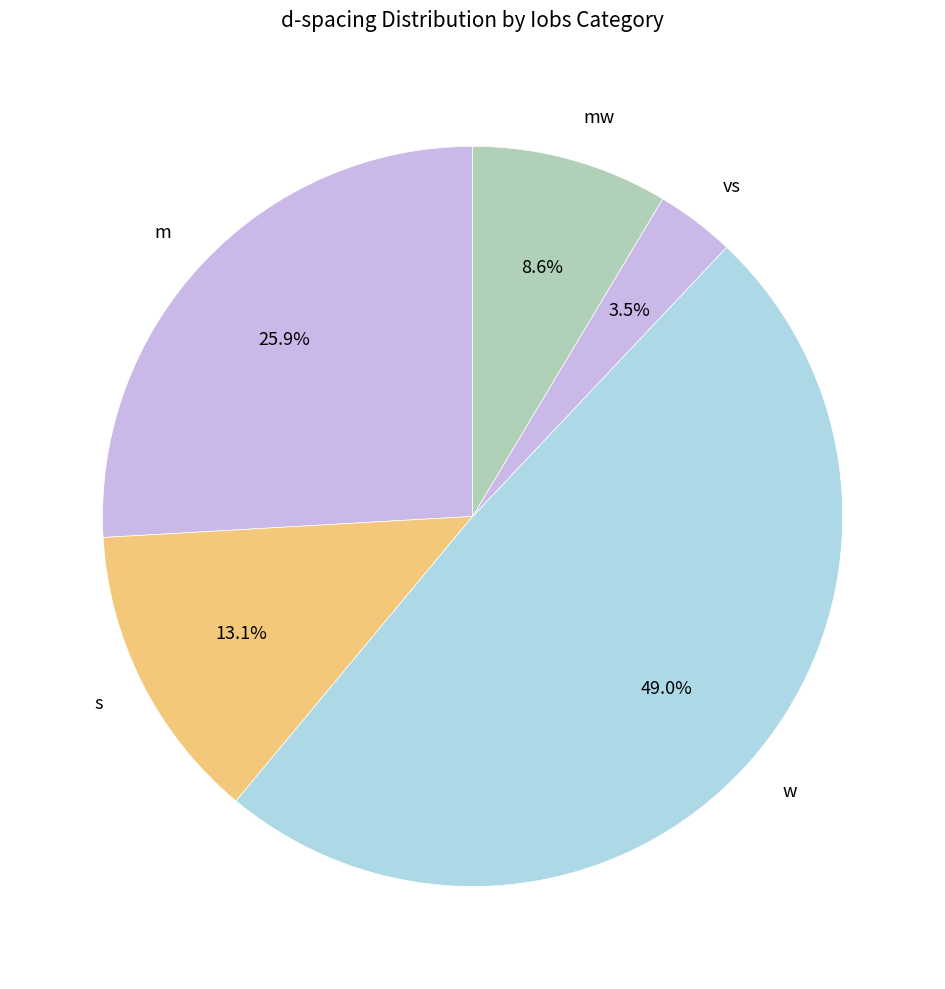

Rank the categories by value from lowest to highest.

vs, mw, s, m, w